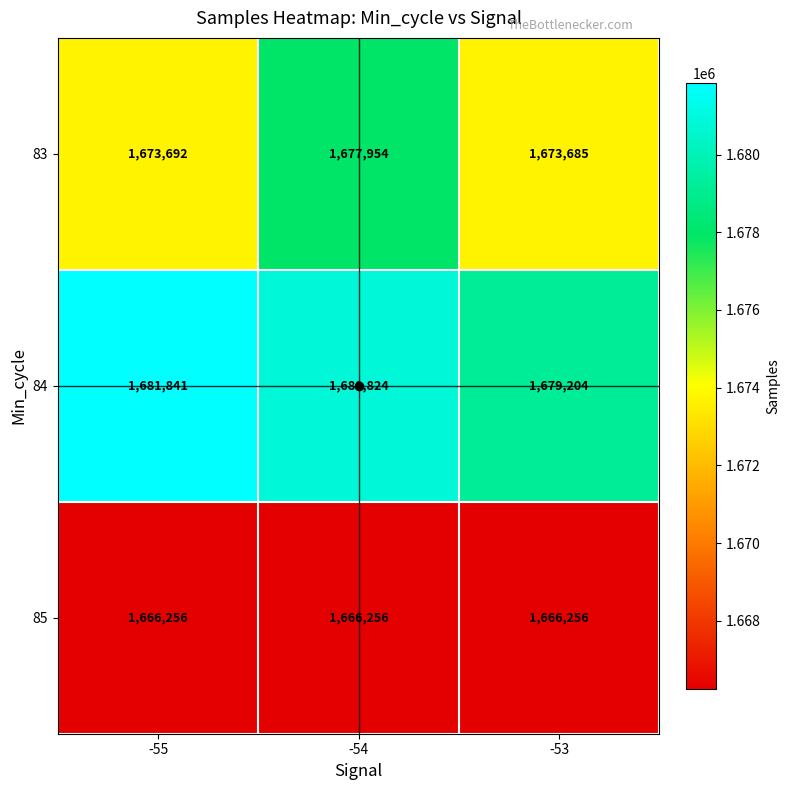

What is the sum of all 85 values?

4998768